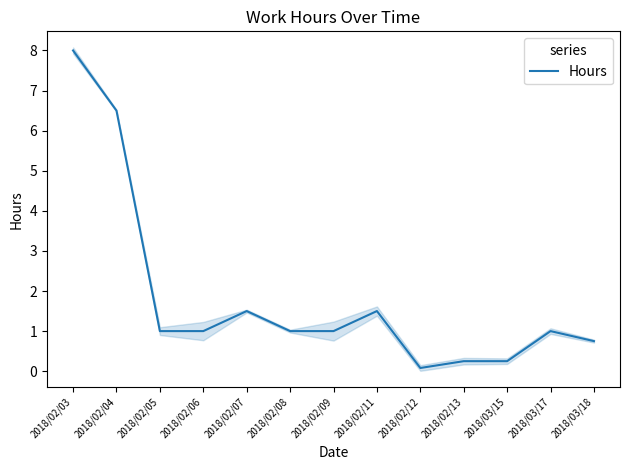

List the labels in order of value, smallest first.

2018/02/12, 2018/02/13, 2018/03/15, 2018/03/18, 2018/02/05, 2018/02/06, 2018/02/08, 2018/02/09, 2018/03/17, 2018/02/07, 2018/02/11, 2018/02/04, 2018/02/03